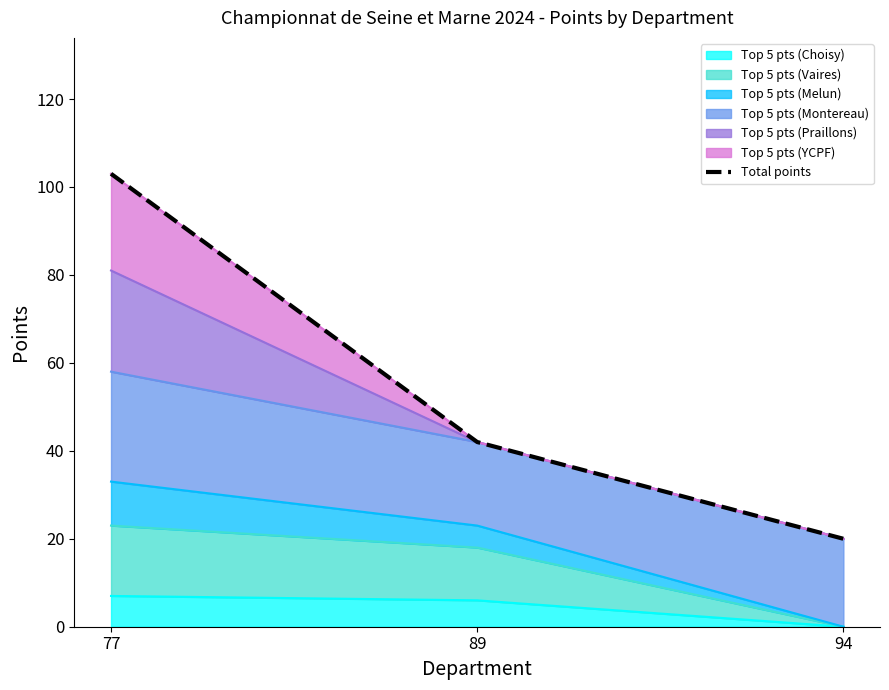

Is it true that the value at 89 is 42?

True